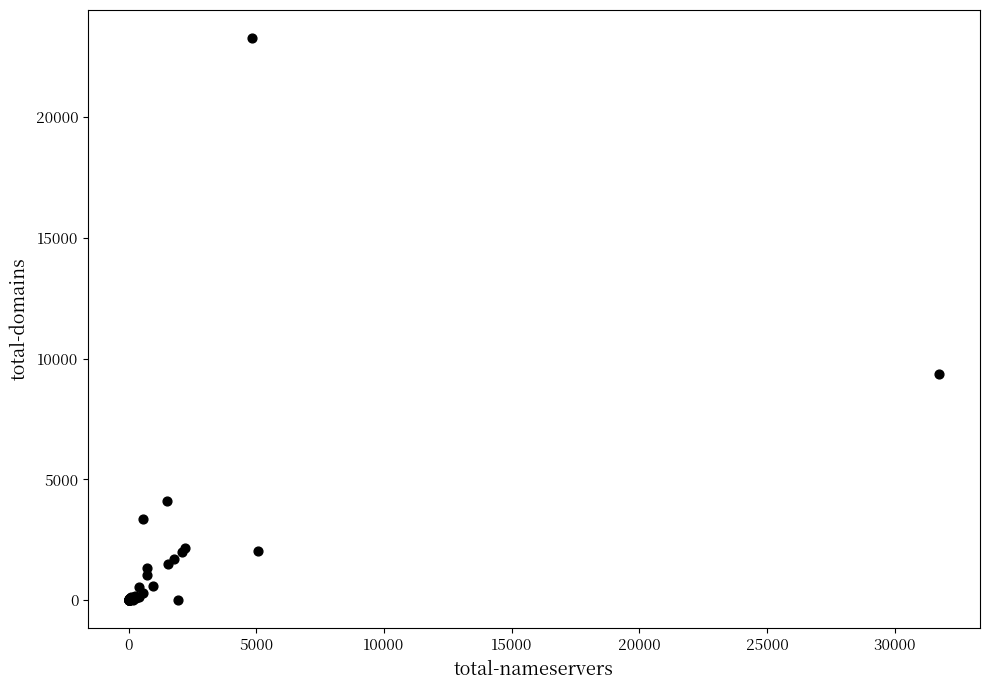

What Y value in the scatter plot is closest to 11633?

9342